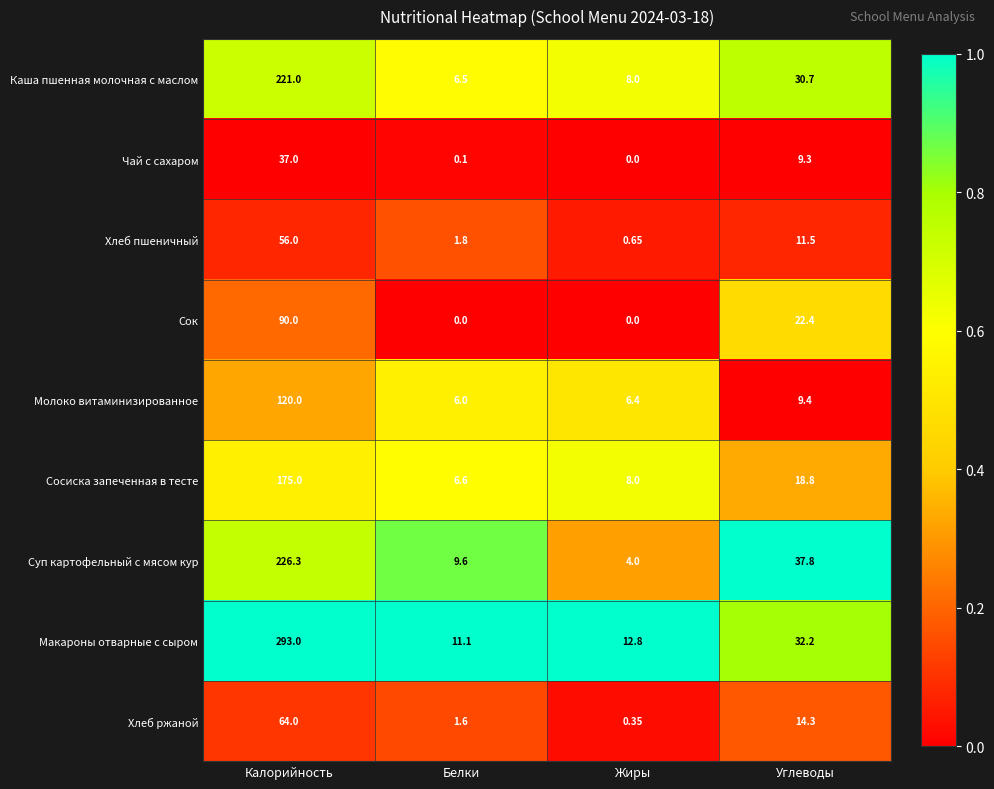

List the series in order of their peak value, highest first.

Макароны отварные с сыром, Суп картофельный с мясом кур, Каша пшенная молочная с маслом, Сосиска запеченная в тесте, Молоко витаминизированное, Сок, Хлеб ржаной, Хлеб пшеничный, Чай с сахаром